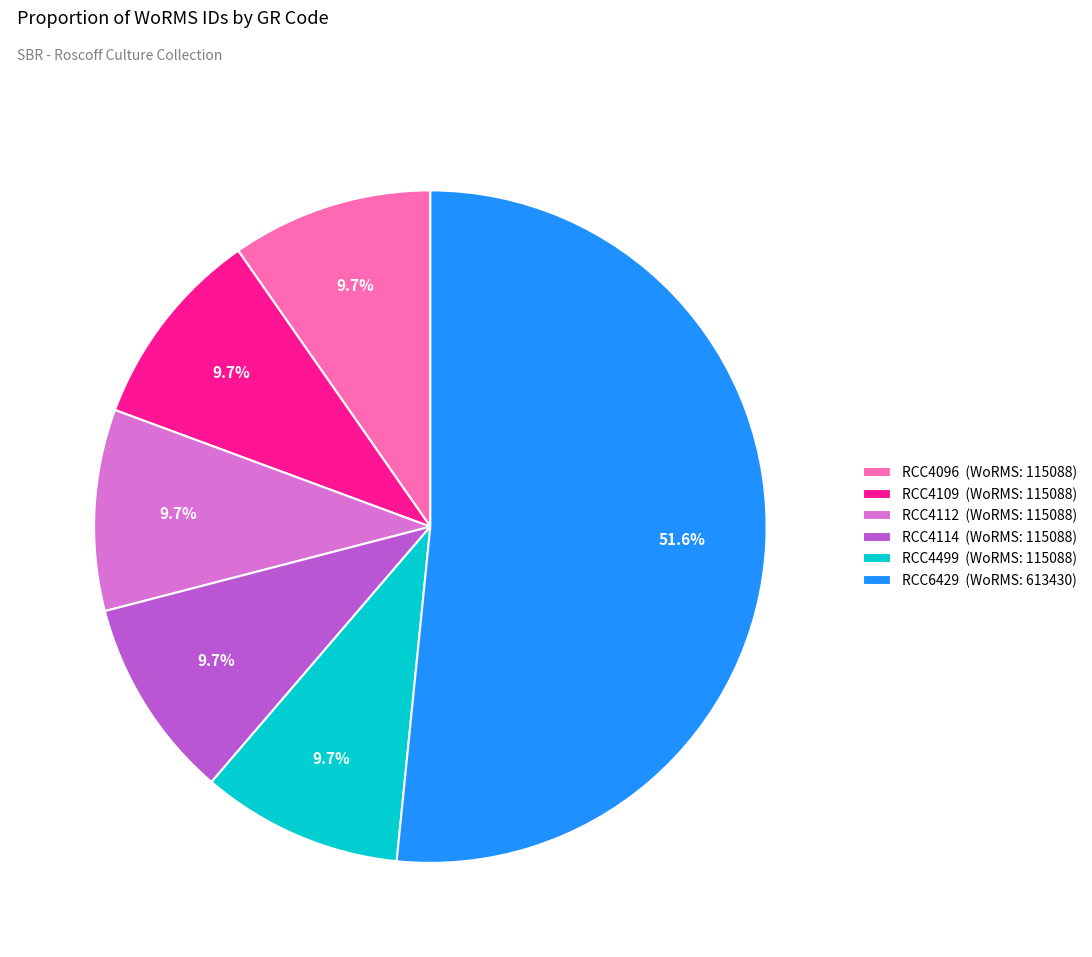

Which has a higher value, RCC4109 or RCC6429?

RCC6429